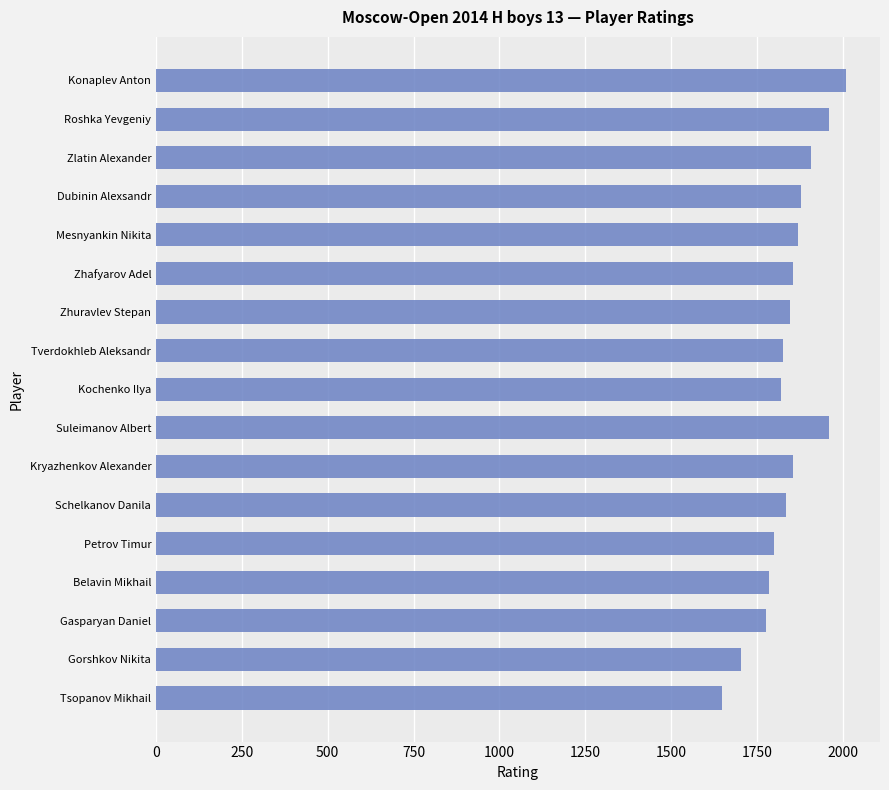

What is the change in value from Mesnyankin Nikita to Tverdokhleb Aleksandr?

-46